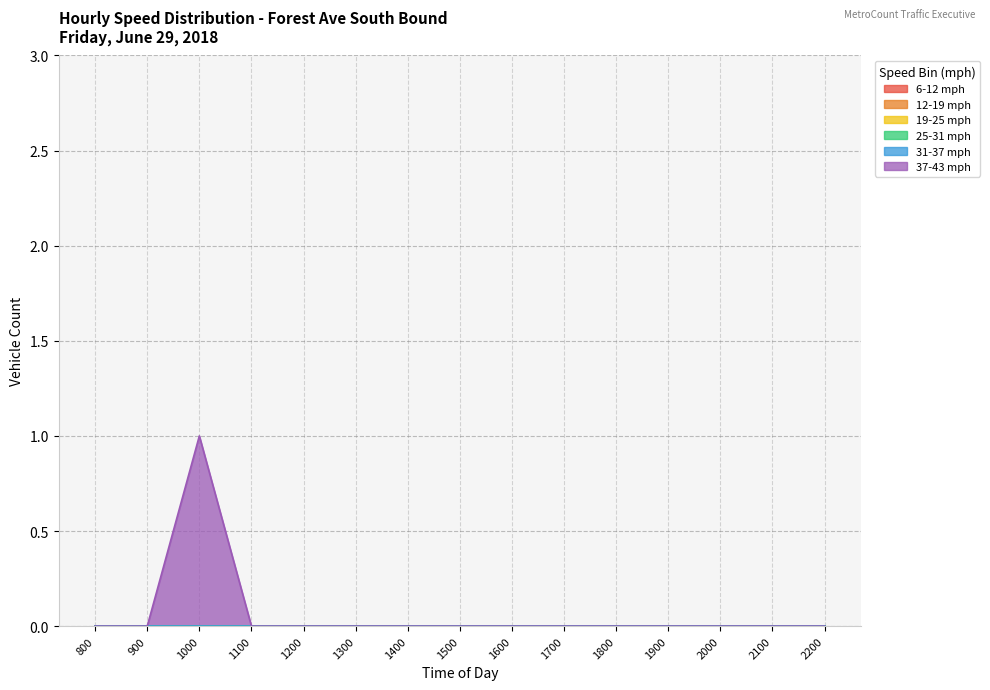

True or false: 19-25 mph and 6-12 mph intersect in this chart.

False